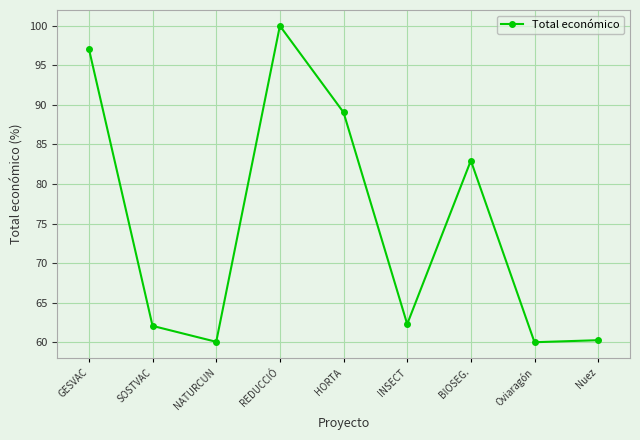

How many points are higher than both their immediate neighbors (excluding endpoints)?

2